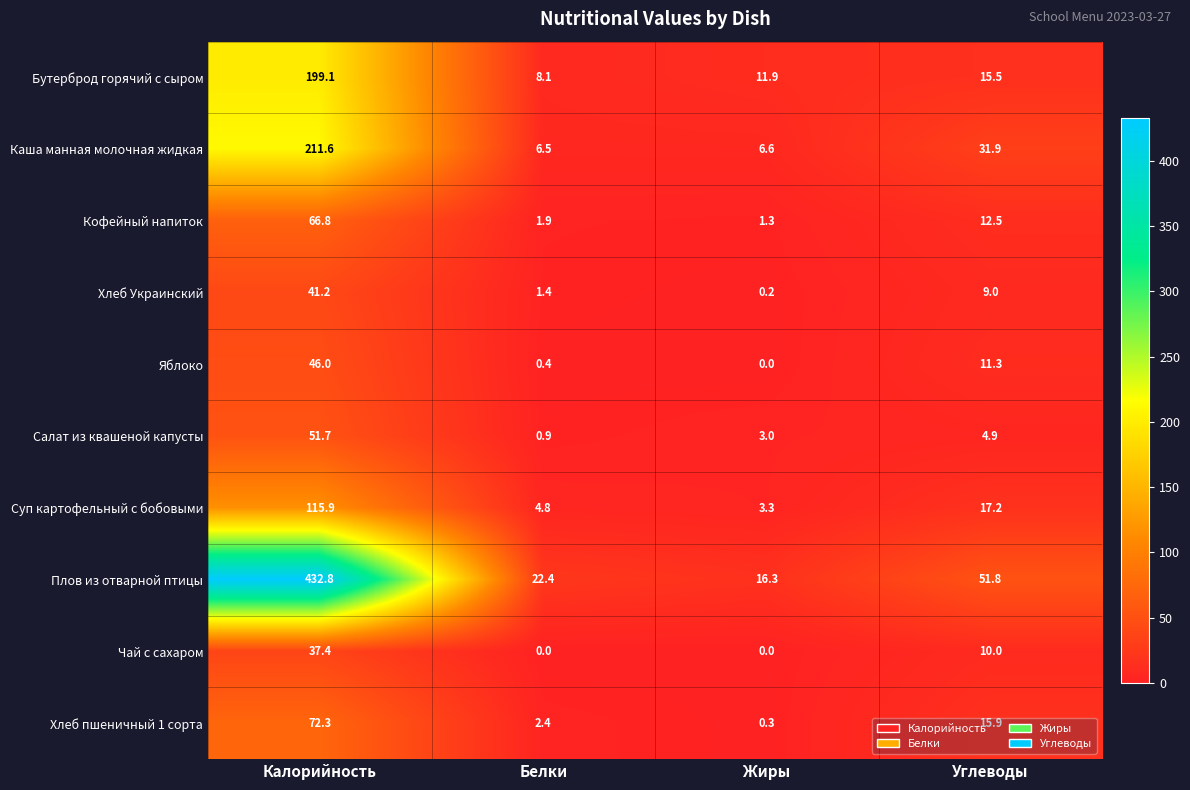

What is the spread (max minus min) of values at Белки?

22.4